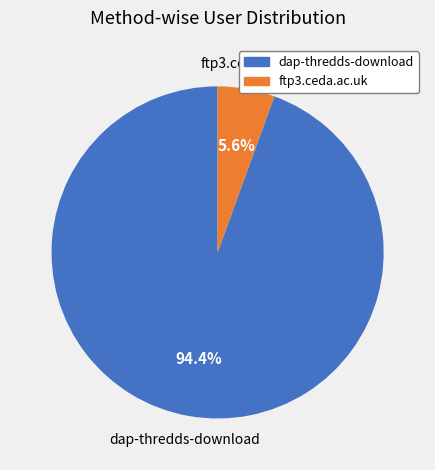

Is there any slice that represents more than half of the pie?

Yes